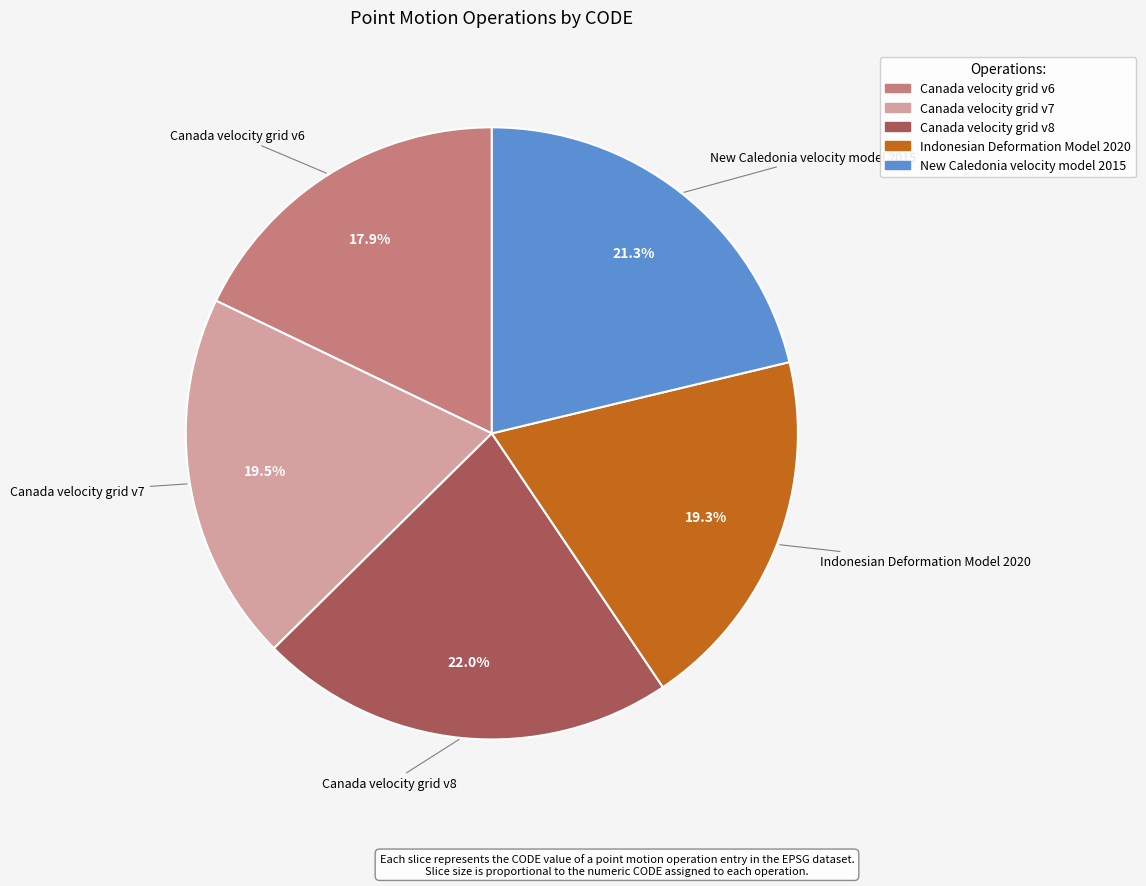

What percentage is NOT represented by Indonesian Deformation Model 2020?

80.7%